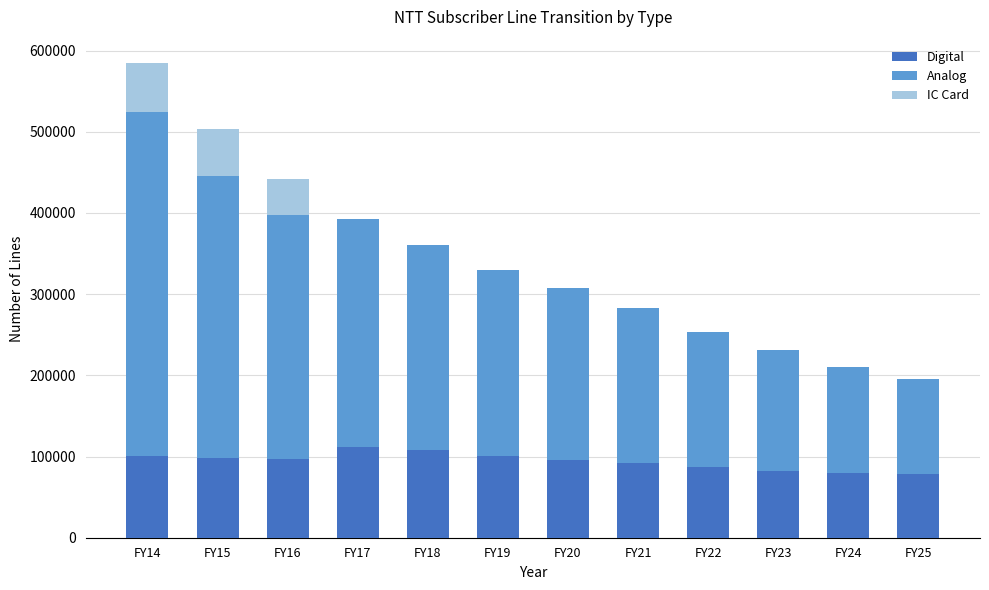

At which category is the sum across all series the highest?

FY14